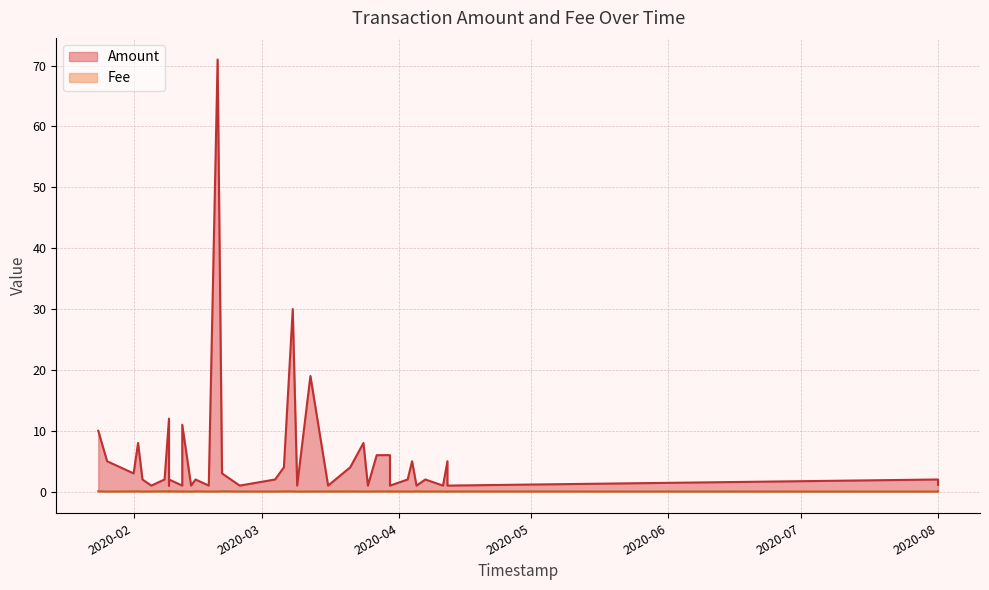

The value of Fee at 2020-02-09 is 0.0. True or false?

False